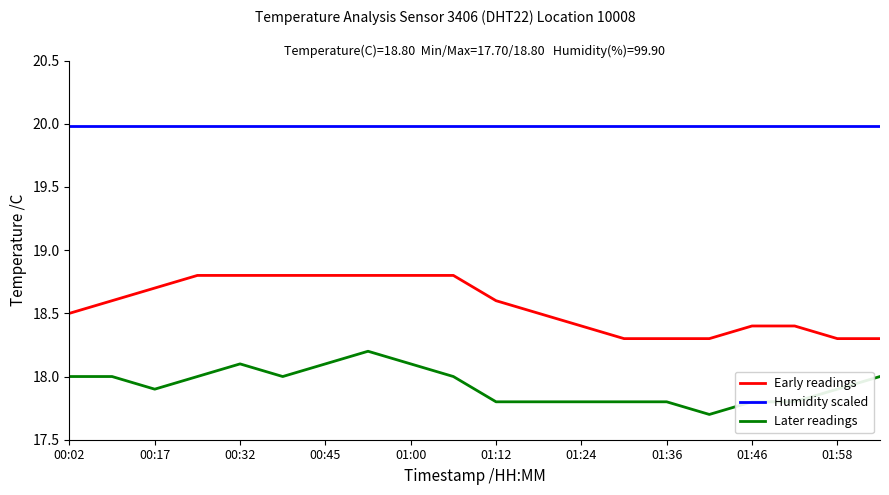

What is the minimum value for Later readings?

17.7